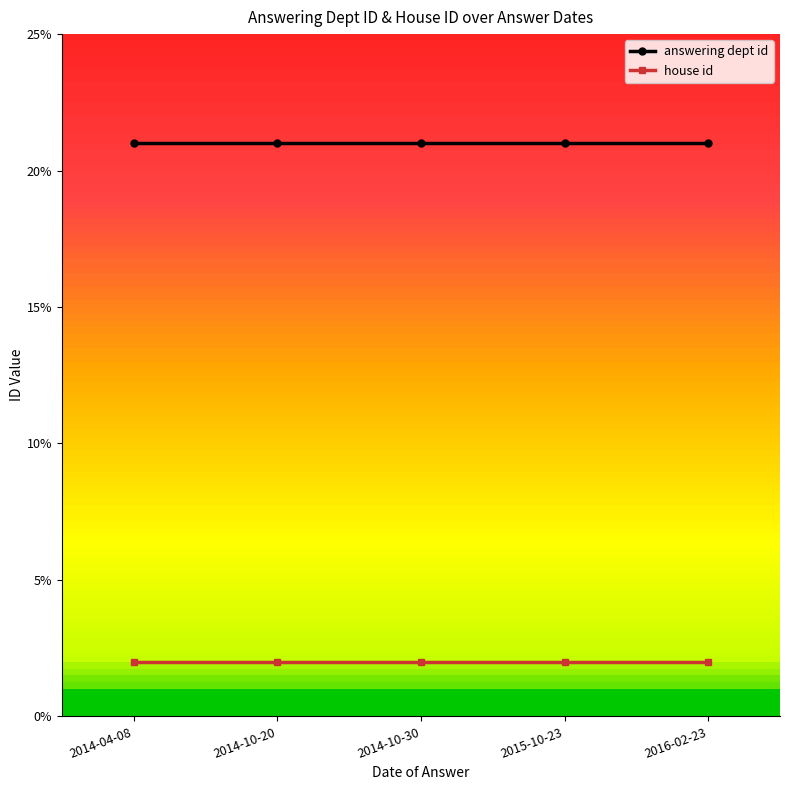

What is the sum of the answering dept id values at 2014-04-08 and 2014-10-30?

42